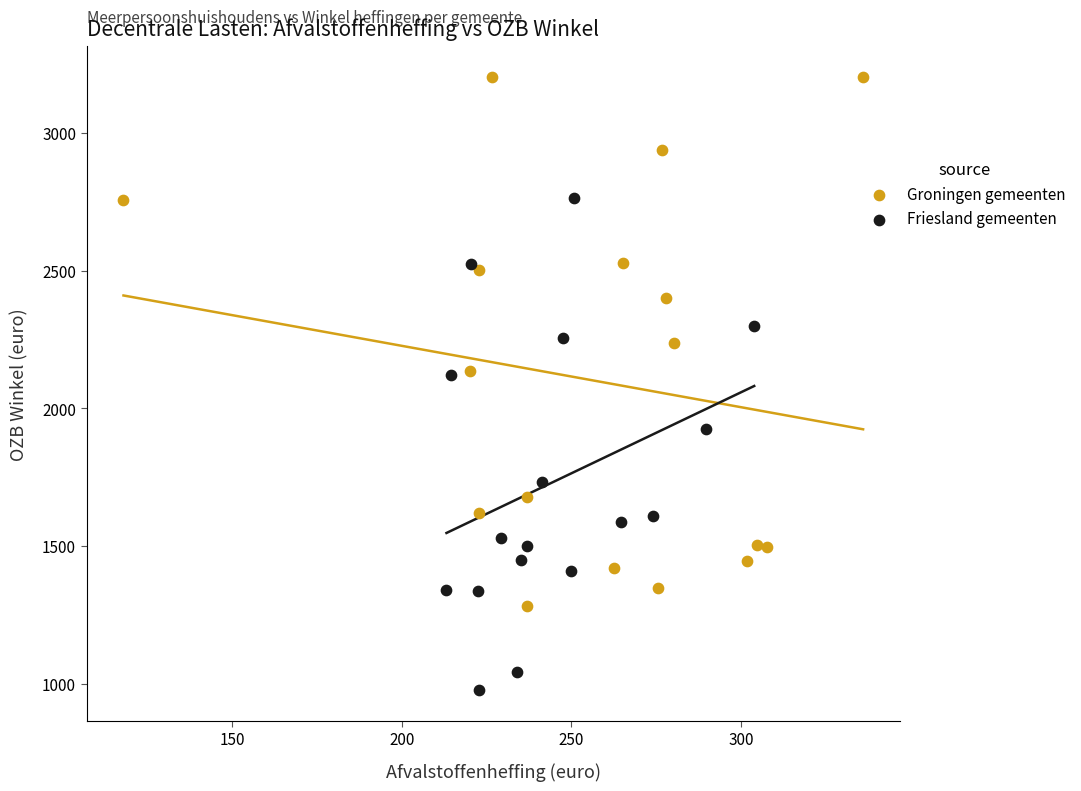

Which series has the largest Y range (max minus min)?

Groningen gemeenten